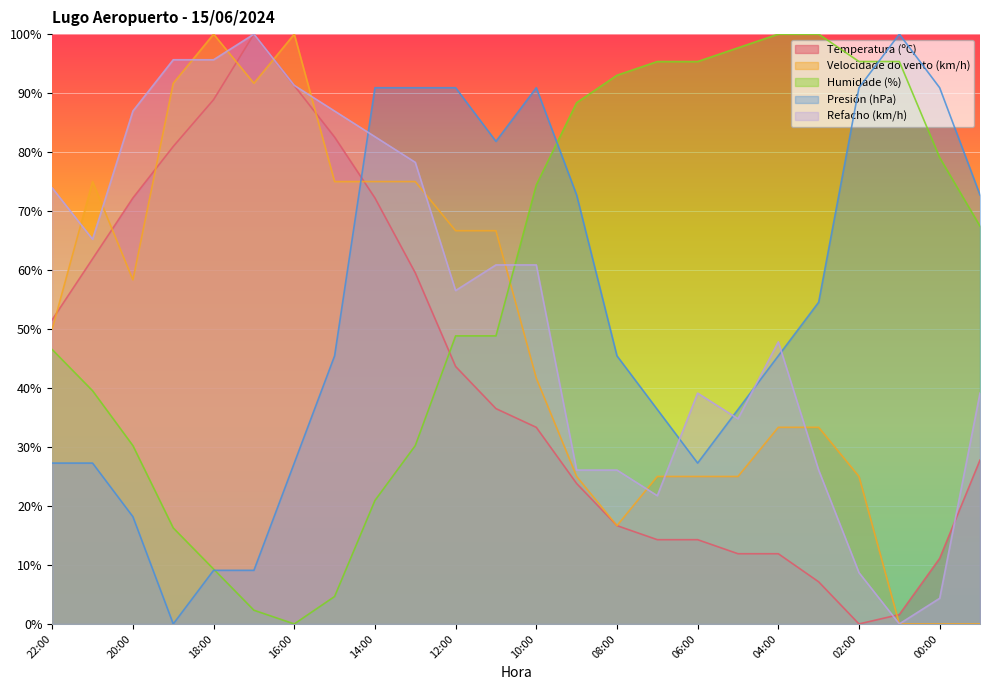

What is the sum of all Presión (hPa) values?

1281.8